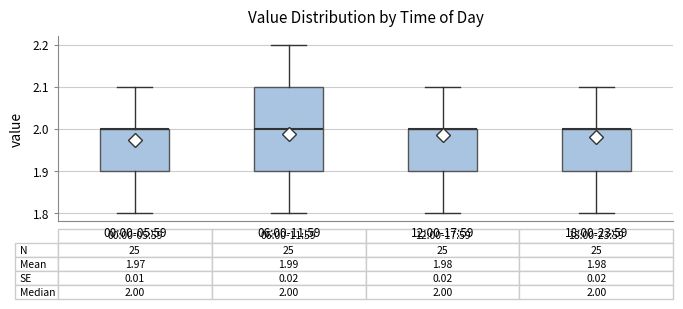

Comparing the boxes themselves (not the whiskers), which one is the tallest?

06:00-11:59